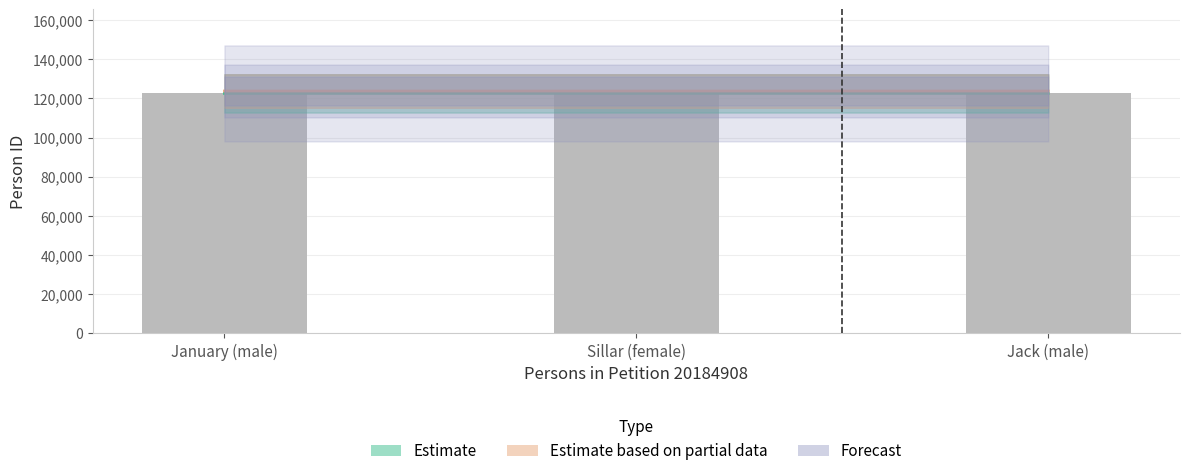

How many values in the Estimate based on partial data series are below 123758?

1